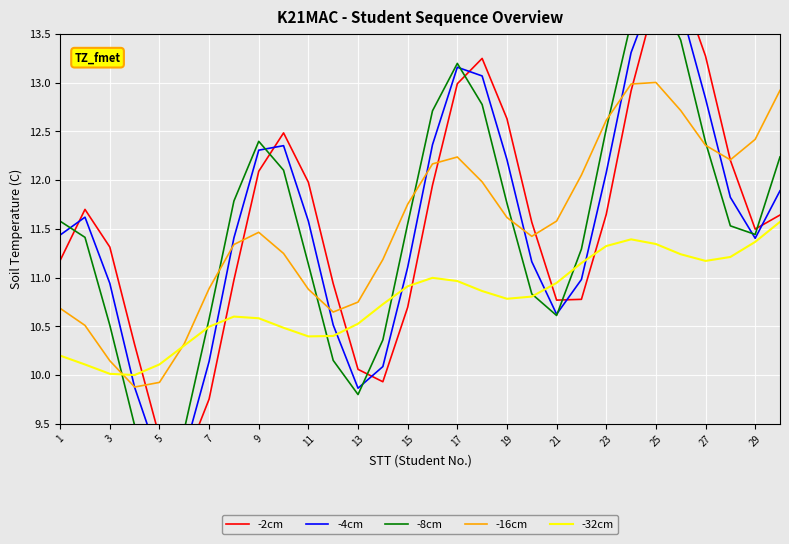

Reading left to right, transcribe all the data shown in this chart.

-2cm: 11.2	11.7	11.3	10.3	9.4	9.1	9.8	11.0	12.1	12.5	12.0	10.9	10.1	9.9	10.7	11.9	13.0	13.2	12.6	11.6	10.8	10.8	11.6	12.9	13.9	14.0	13.3	12.2	11.5	11.6
-4cm: 11.4	11.6	10.9	9.9	9.1	9.2	10.1	11.4	12.3	12.4	11.6	10.5	9.9	10.1	11.1	12.4	13.2	13.1	12.2	11.2	10.6	11.0	12.1	13.3	14.0	13.8	12.8	11.8	11.4	11.9
-8cm: 11.6	11.4	10.5	9.5	9.0	9.4	10.6	11.8	12.4	12.1	11.1	10.2	9.8	10.4	11.6	12.7	13.2	12.8	11.8	10.8	10.6	11.3	12.5	13.6	14.0	13.4	12.4	11.5	11.4	12.2
-16cm: 10.7	10.5	10.1	9.9	9.9	10.3	10.9	11.3	11.5	11.2	10.9	10.6	10.7	11.2	11.8	12.2	12.2	12.0	11.6	11.4	11.6	12.1	12.6	13.0	13.0	12.7	12.4	12.2	12.4	12.9
-32cm: 10.2	10.1	10.0	10.0	10.1	10.3	10.5	10.6	10.6	10.5	10.4	10.4	10.5	10.7	10.9	11.0	11.0	10.9	10.8	10.8	10.9	11.1	11.3	11.4	11.3	11.2	11.2	11.2	11.4	11.6